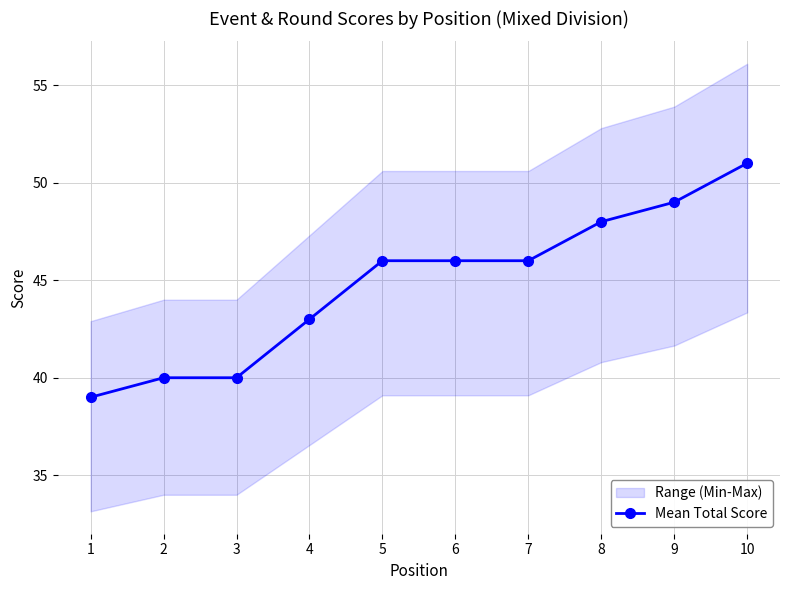

What is the difference between the values at 7 and 8?

2